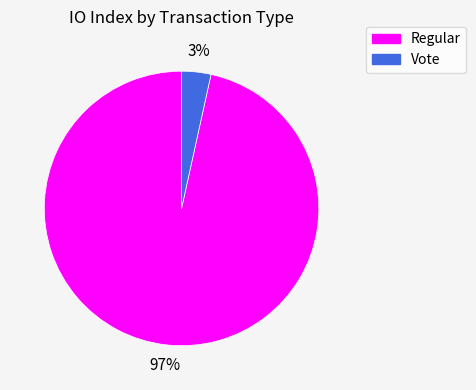

To the nearest percent, what is the average slice percentage?

50%